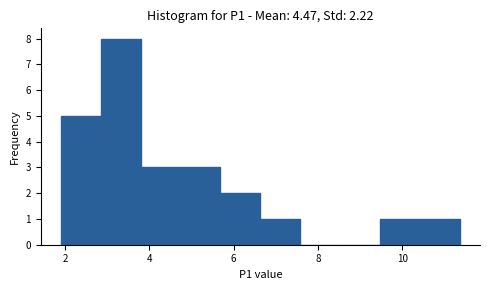

Reading left to right, list every bar in this chart as the range it spans on the x-axis followed by its height. Neither the bar edges nor the heights are printed on the chart, so give them approximately, as read against the axes.

2.0 to 2.8: 5
2.8 to 3.8: 8
3.8 to 4.8: 3
4.8 to 5.6: 3
5.6 to 6.6: 2
6.6 to 7.6: 1
7.6 to 8.6: 0
8.6 to 9.4: 0
9.4 to 10.4: 1
10.4 to 11.4: 1